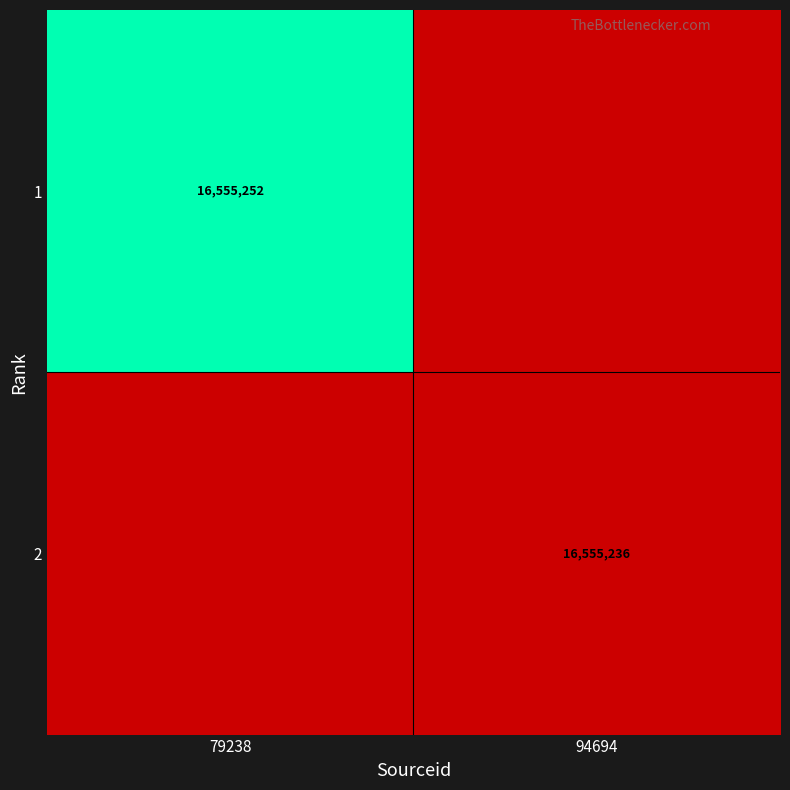

Is the value of 2 at 94694 greater than the value of 1 at 79238?

No